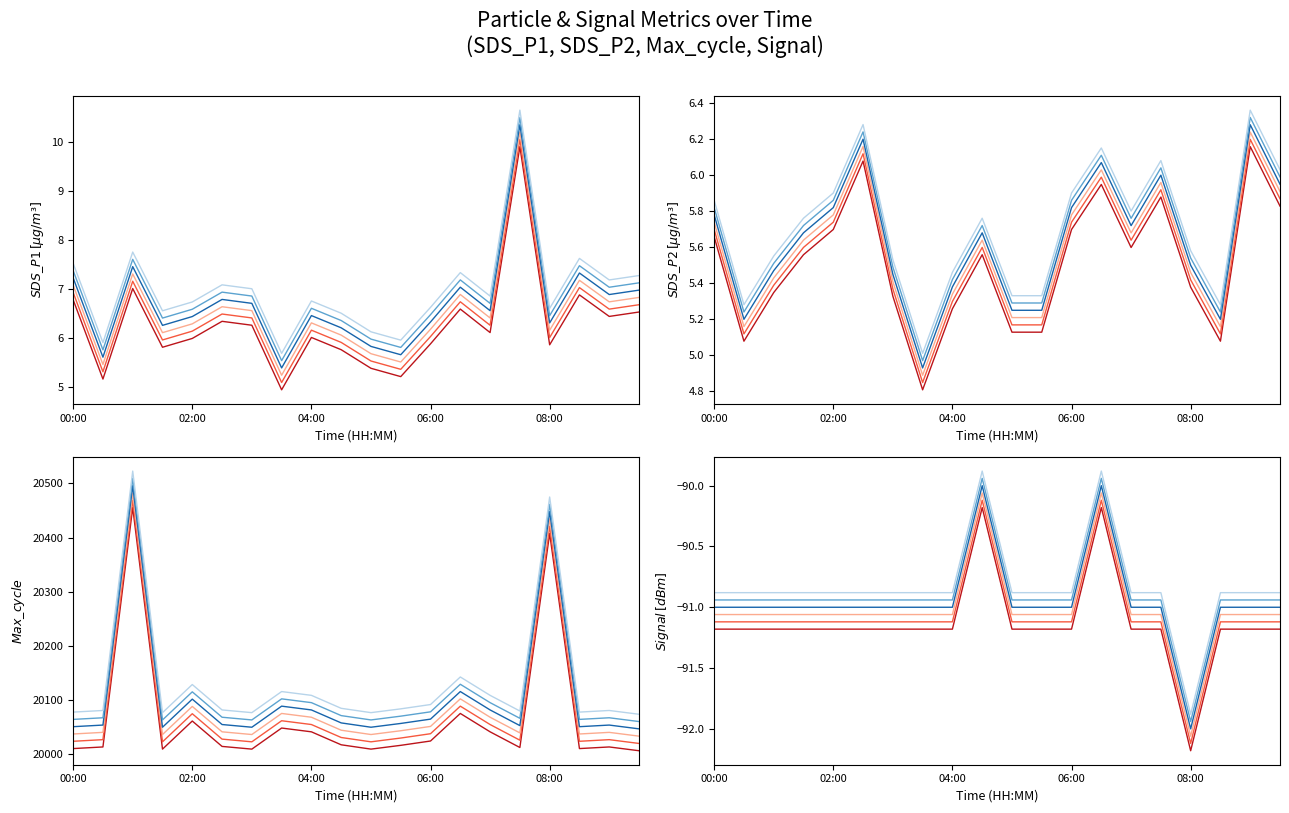

Does the chart display data point markers on the line(s)?

No